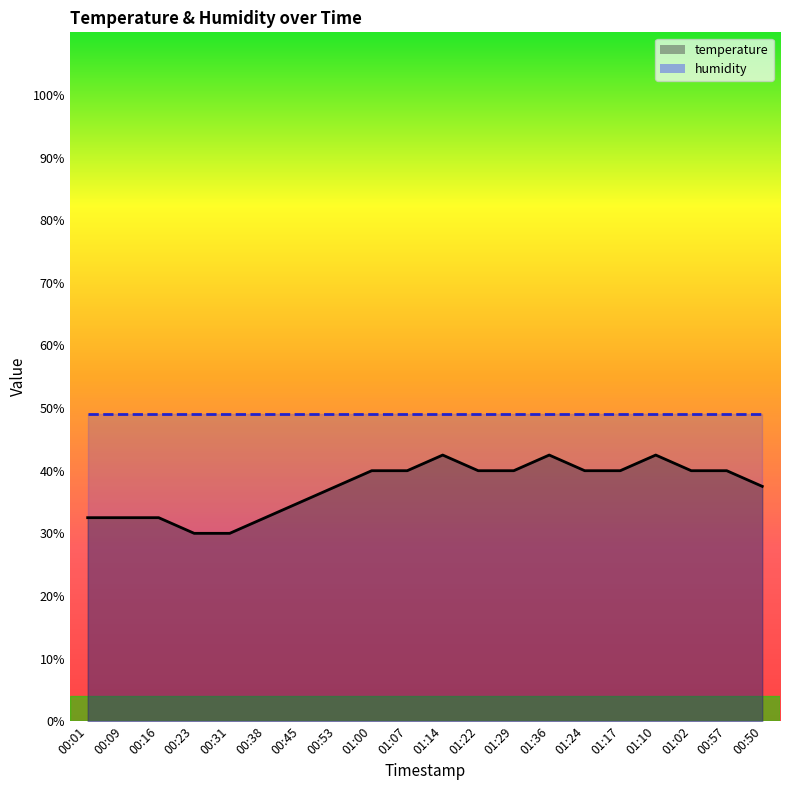

Between 01:22 and 00:01, which is larger?

01:22